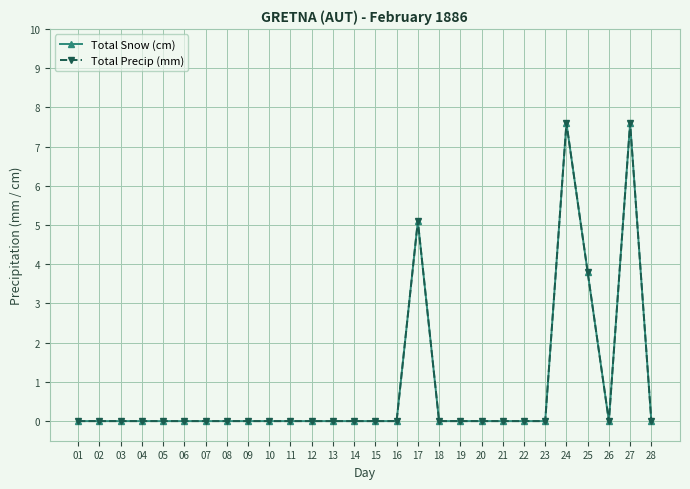

What is the average value of the Total Precip (mm) series?

0.9